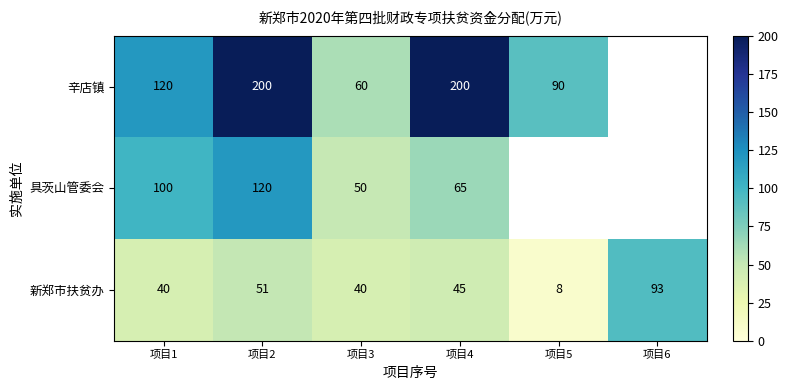

What is the maximum value for 新郑市扶贫办?

93